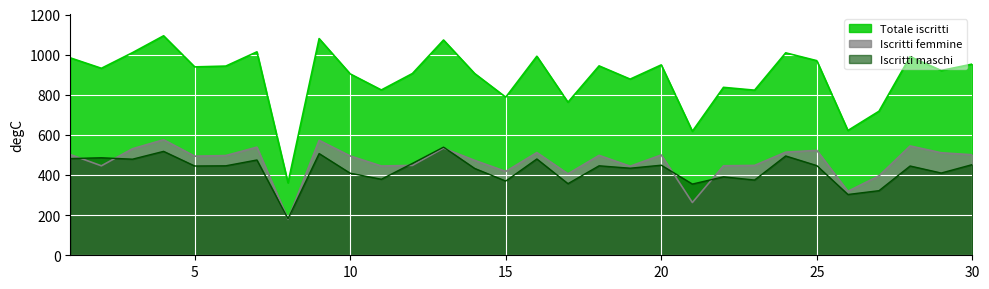

What value does the Totale iscritti series have at 16, to the nearest 50?

1000